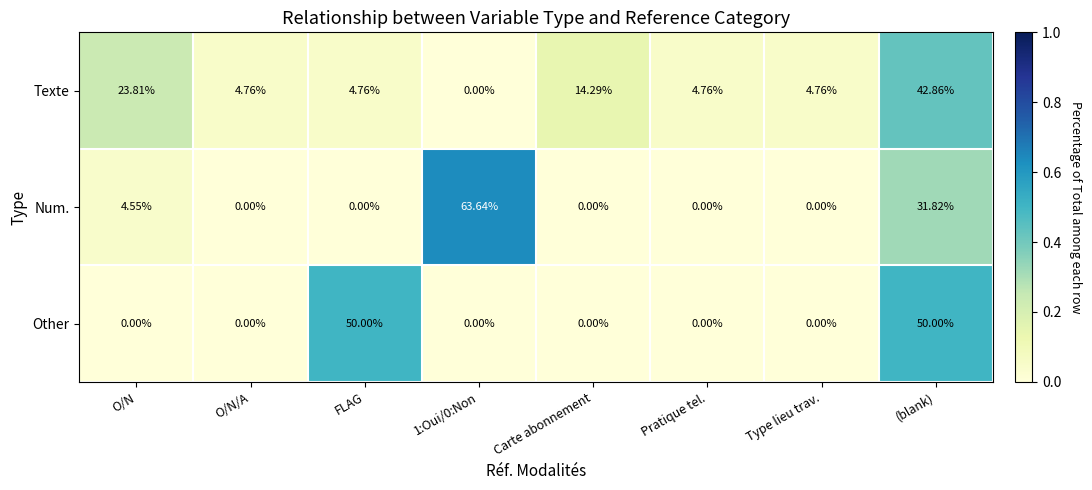

List the series in order of their peak value, highest first.

Num., Other, Texte